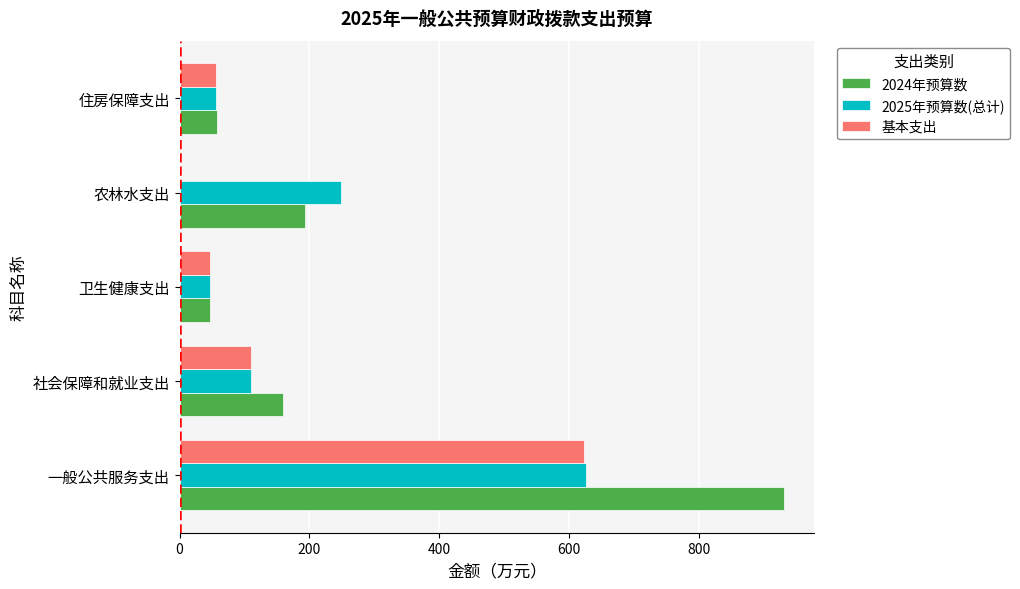

What is the sum of the 2024年预算数 values at 住房保障支出 and 社会保障和就业支出?

216.9